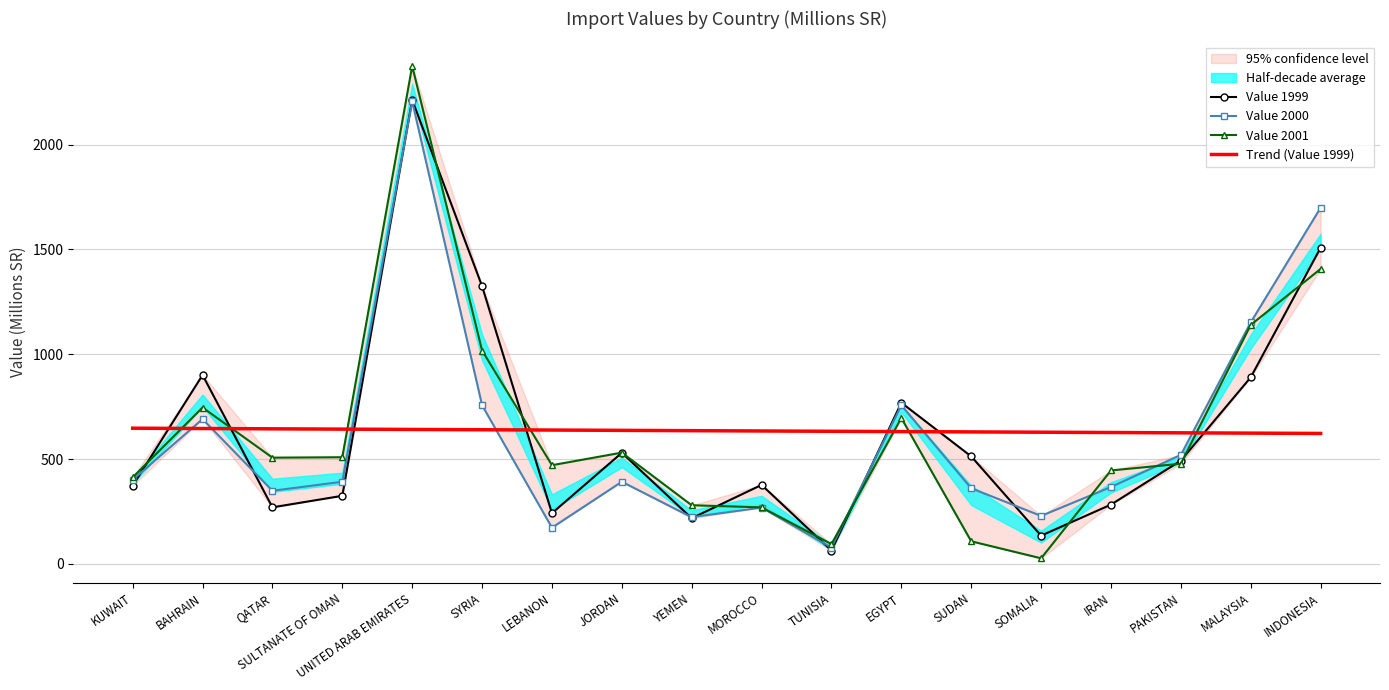

What is the difference between the Value 1999 values at LEBANON and MALAYSIA?

648.0